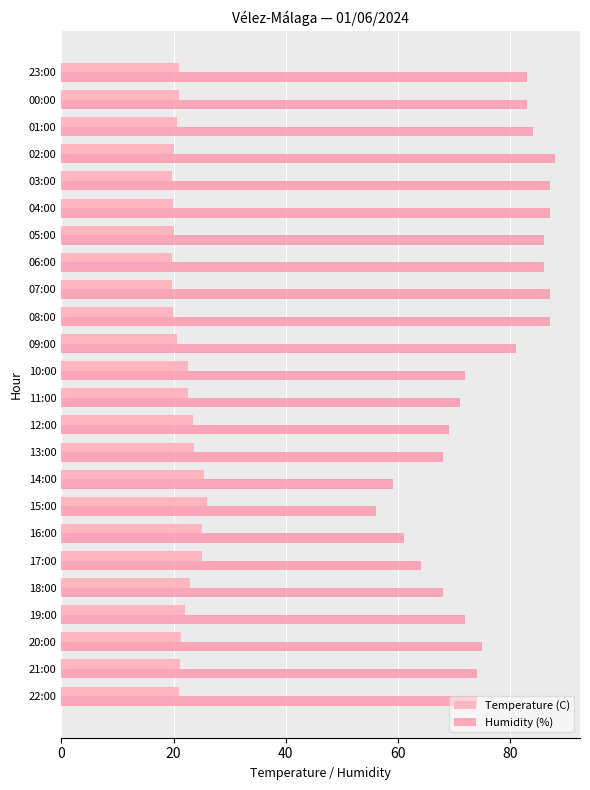

What are all the series names shown in the legend?

Temperature (C), Humidity (%)